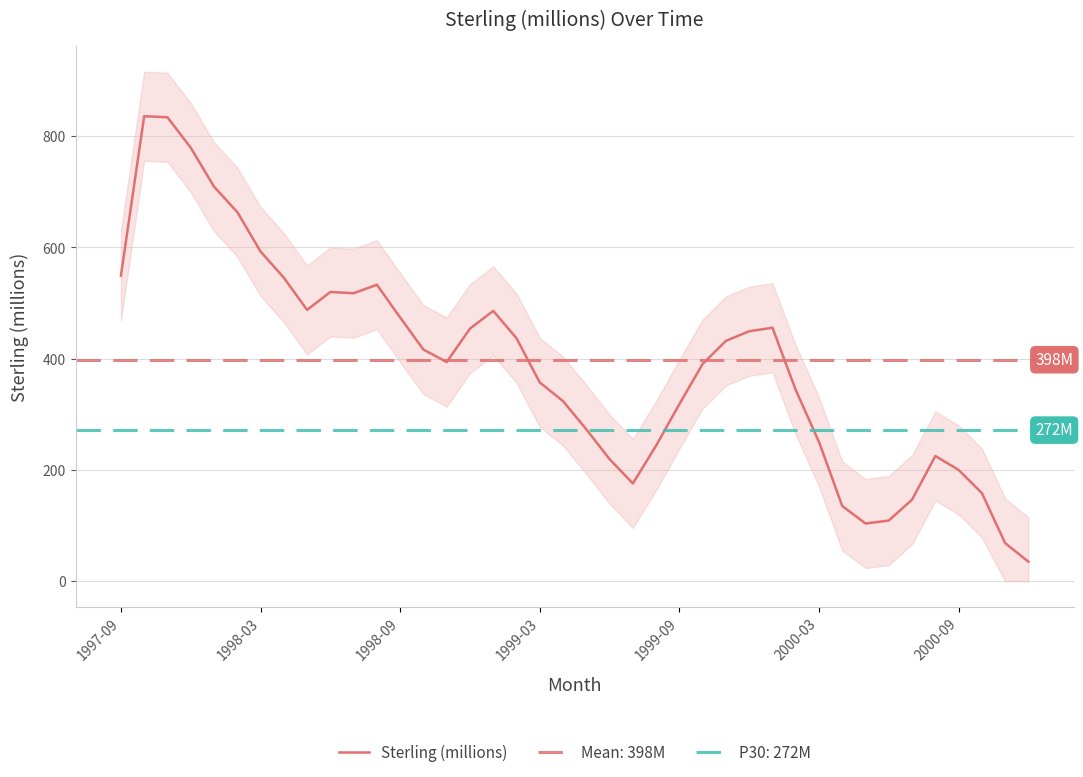

The value of Sterling (millions) at 1999-09 is 449.9. True or false?

False